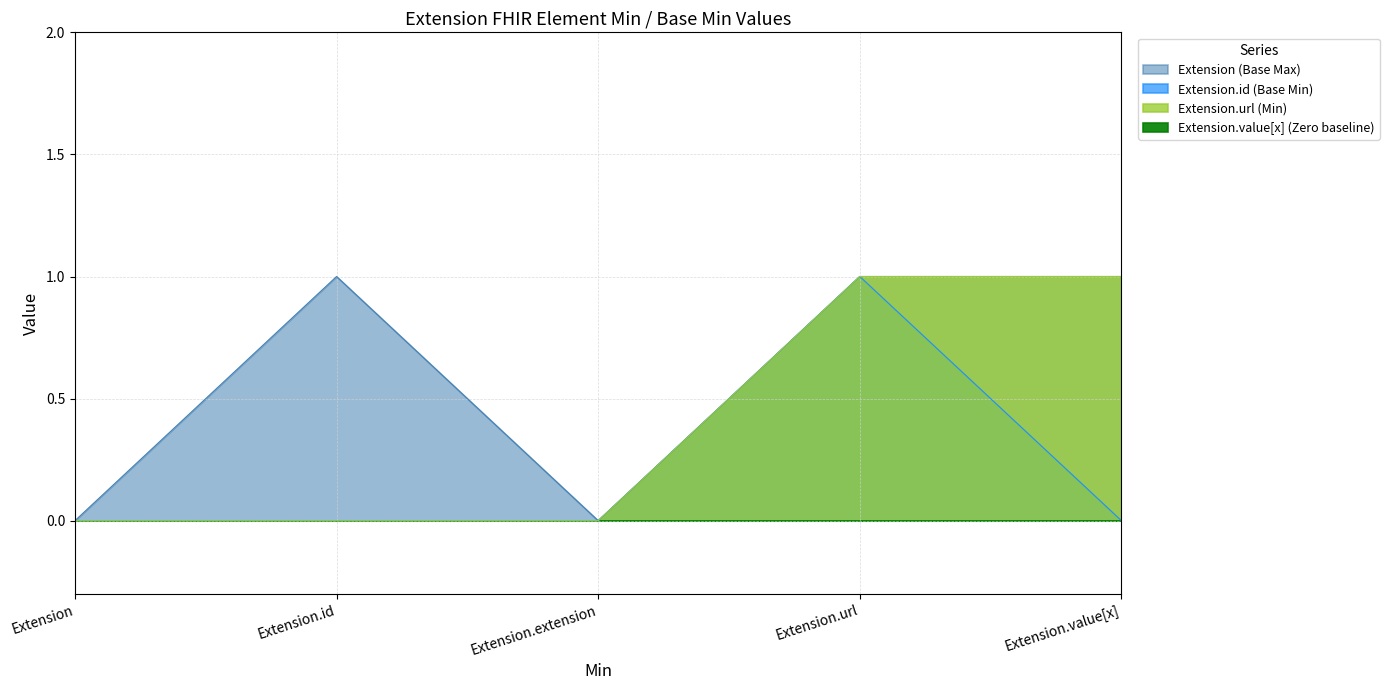

True or false: Extension.extension and Extension.id cross at least once.

False